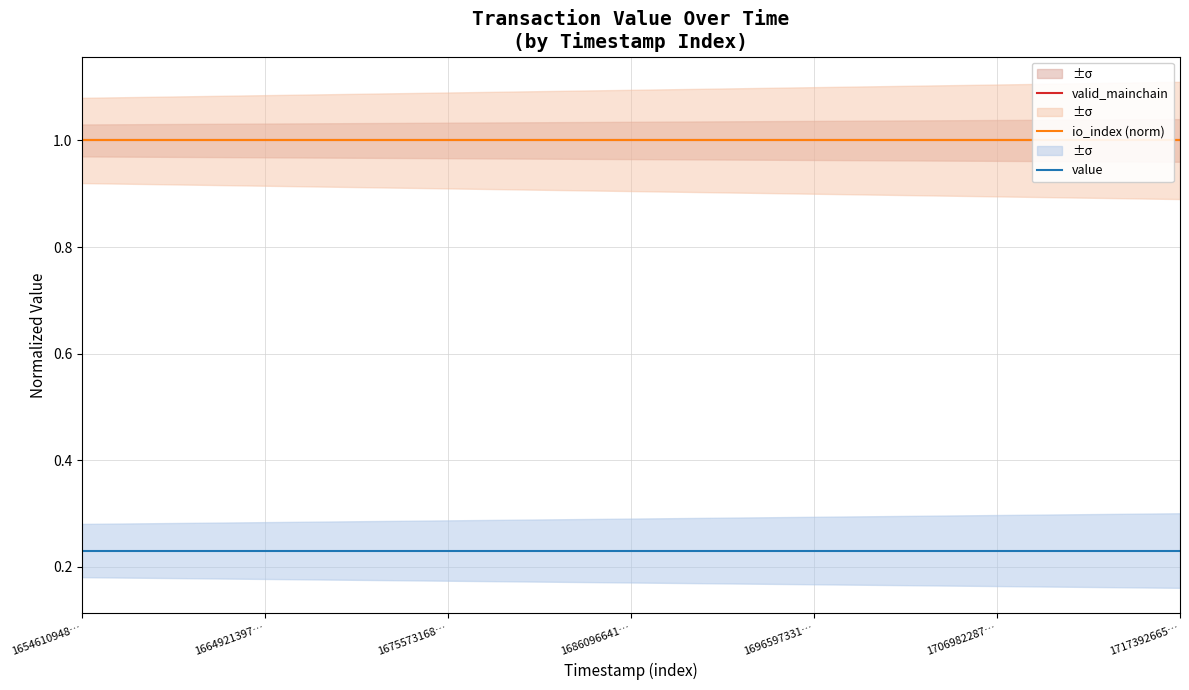

What is the sum of all valid_mainchain values?

25.0